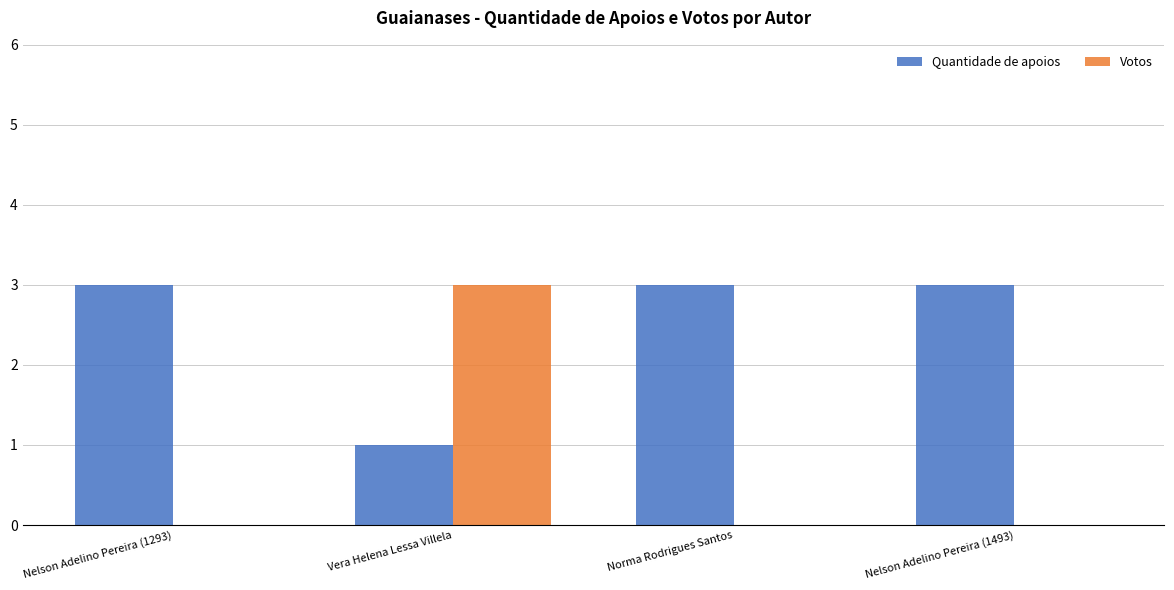

Is the value of Quantidade de apoios at Nelson Adelino Pereira (1293) greater than the value of Votos at Nelson Adelino Pereira (1293)?

Yes